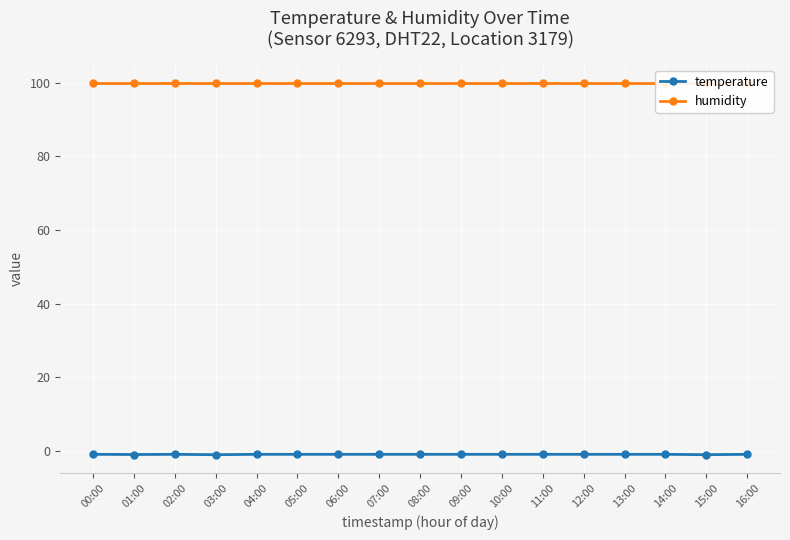

Which label corresponds to the largest value in the chart?

00:00